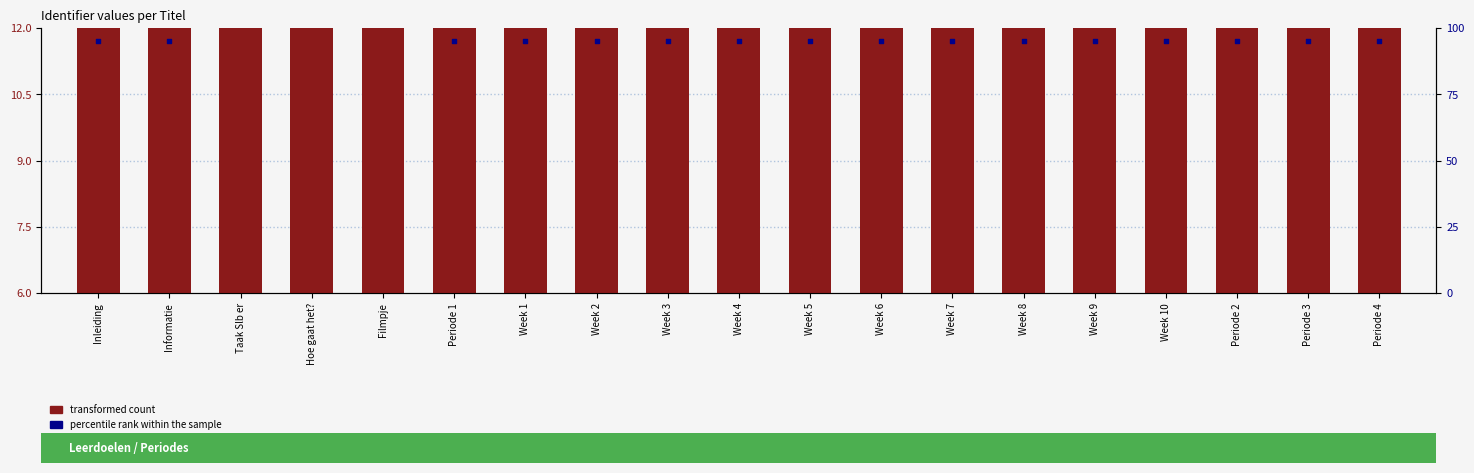

Which series contains the lowest Y value?

transformed count